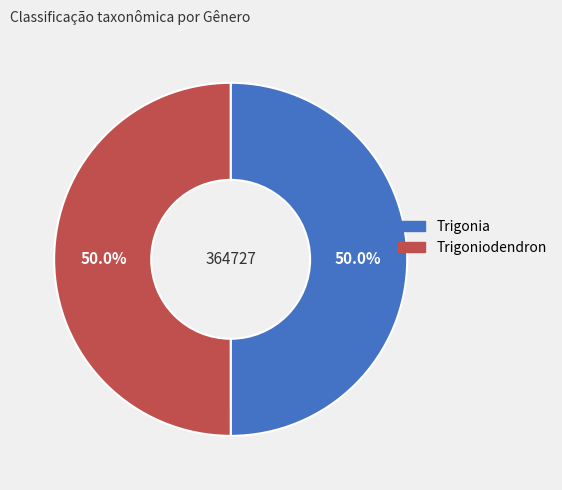

True or false: Trigonia accounts for 50% of the total.

True